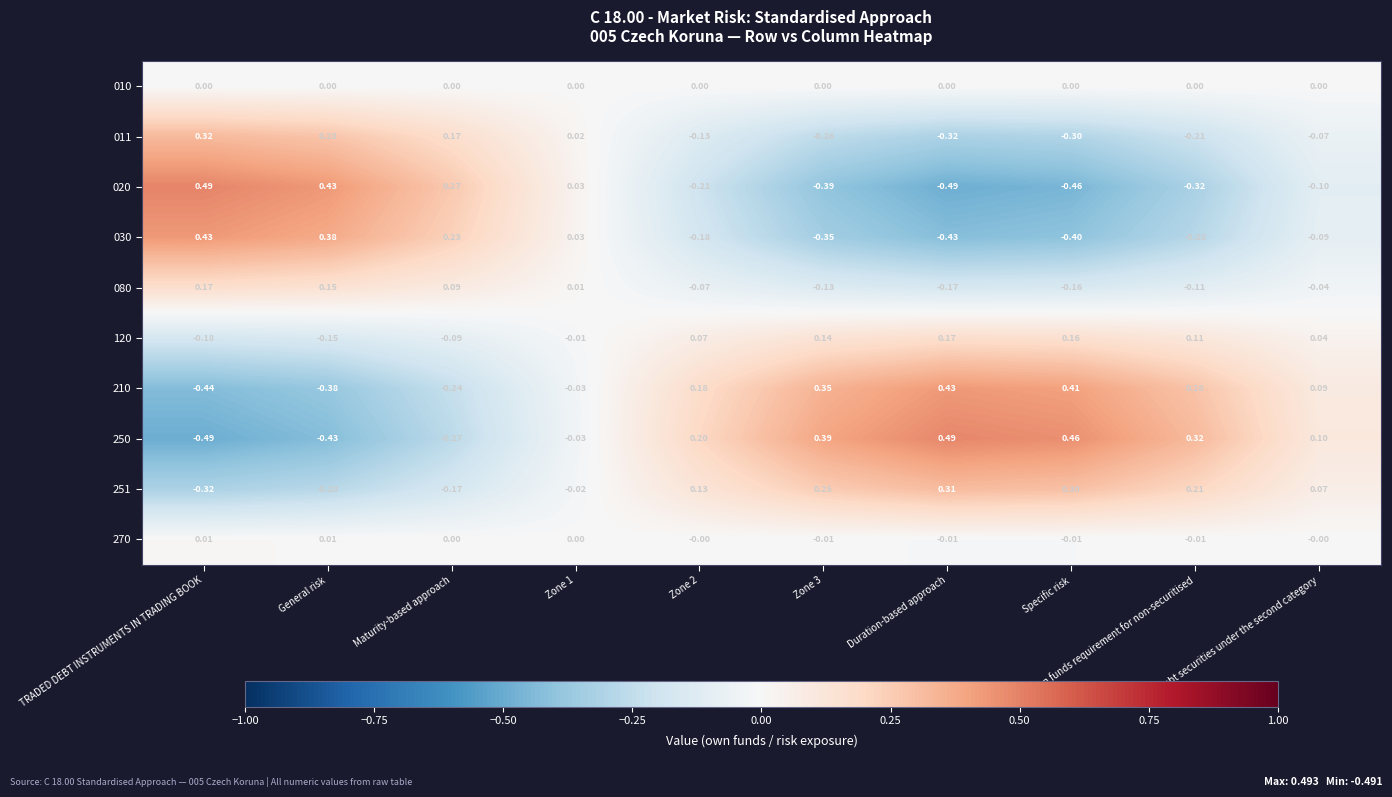

Which category has the highest value in the 080 series?

TRADED DEBT INSTRUMENTS IN TRADING BOOK